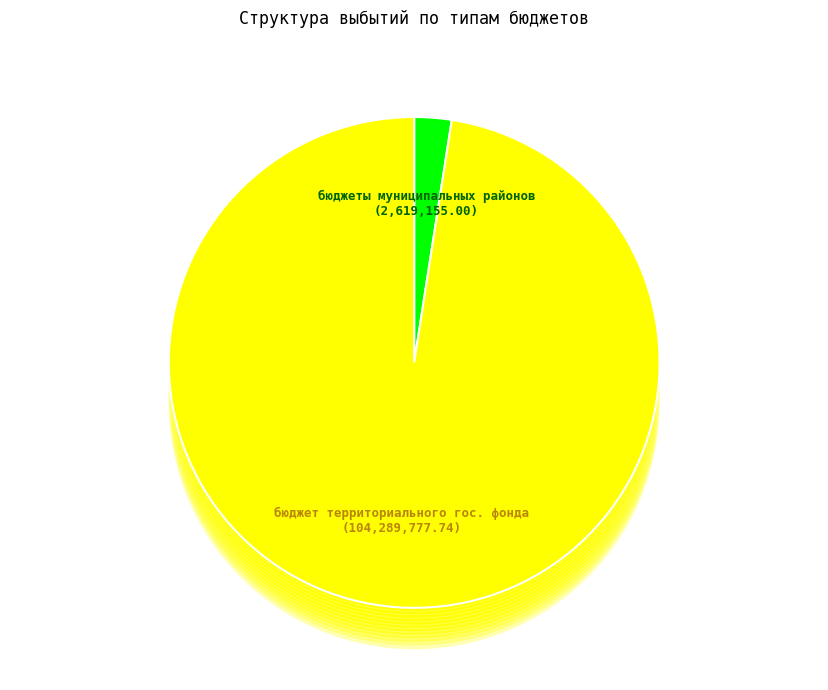

Which category has the smallest portion of the pie?

бюджеты муниципальных районов